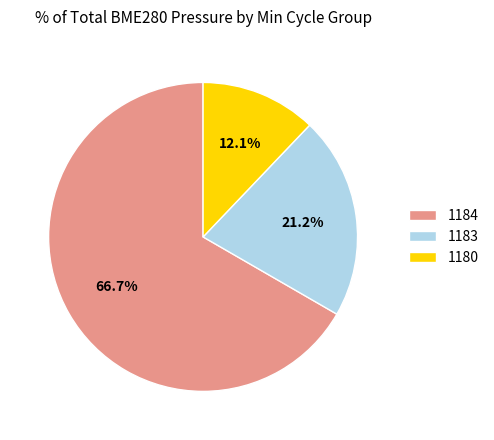

Rank the categories by value from lowest to highest.

1180, 1183, 1184